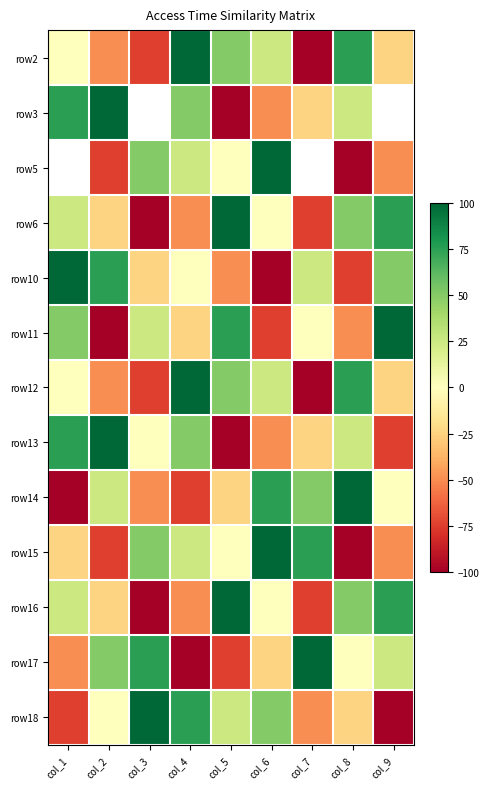

How many negative values does the row11 series have?

4